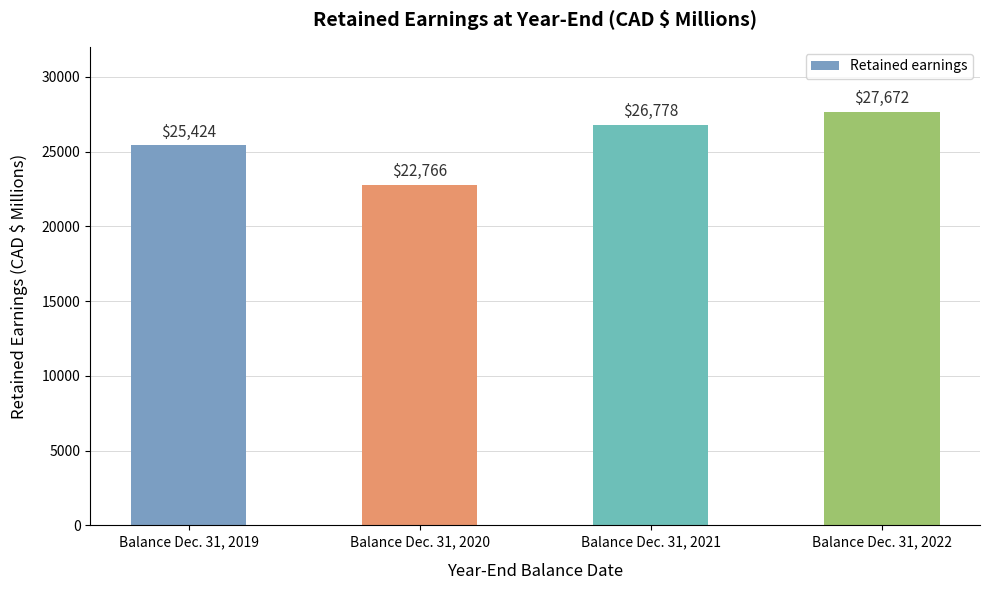

What is the ratio of the value at Balance Dec. 31, 2019 to the value at Balance Dec. 31, 2022?

0.9